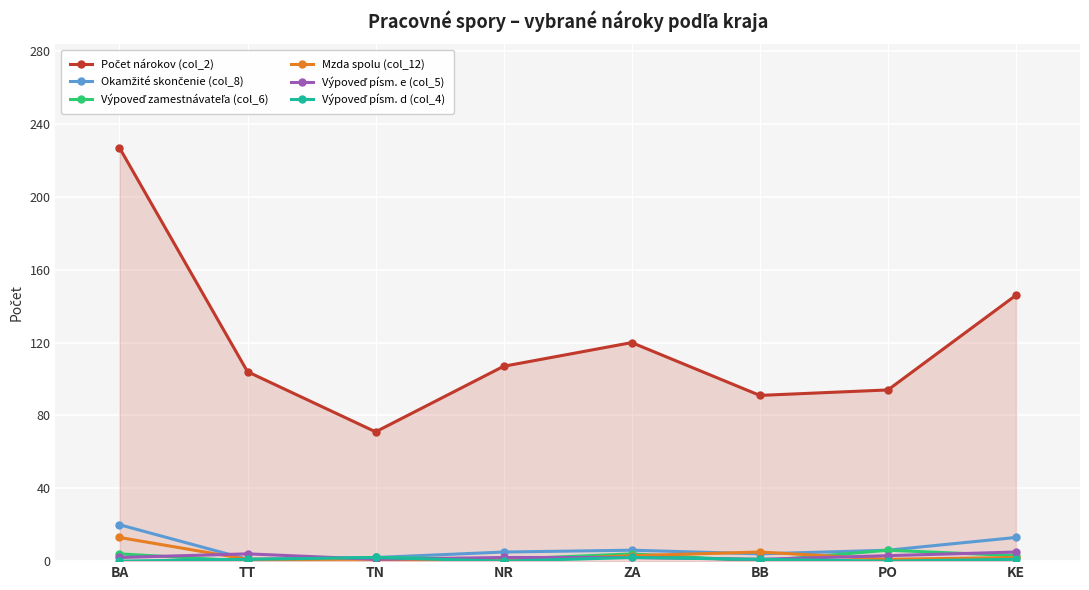

At how many categories does at least one series exceed 58?

8